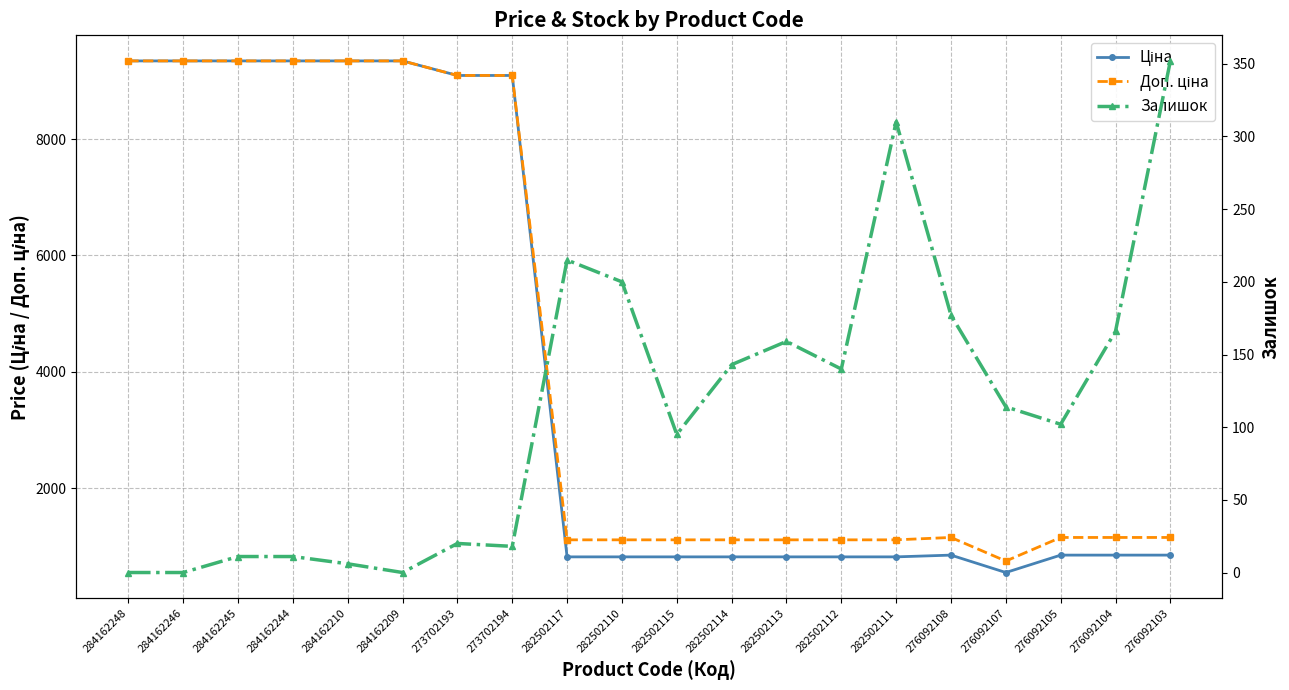

What is the total value across all series at 282502112?

2080.3